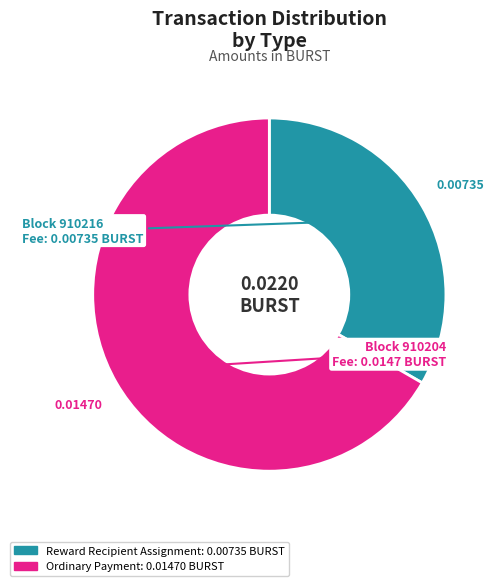

How many slices are in this pie chart?

2